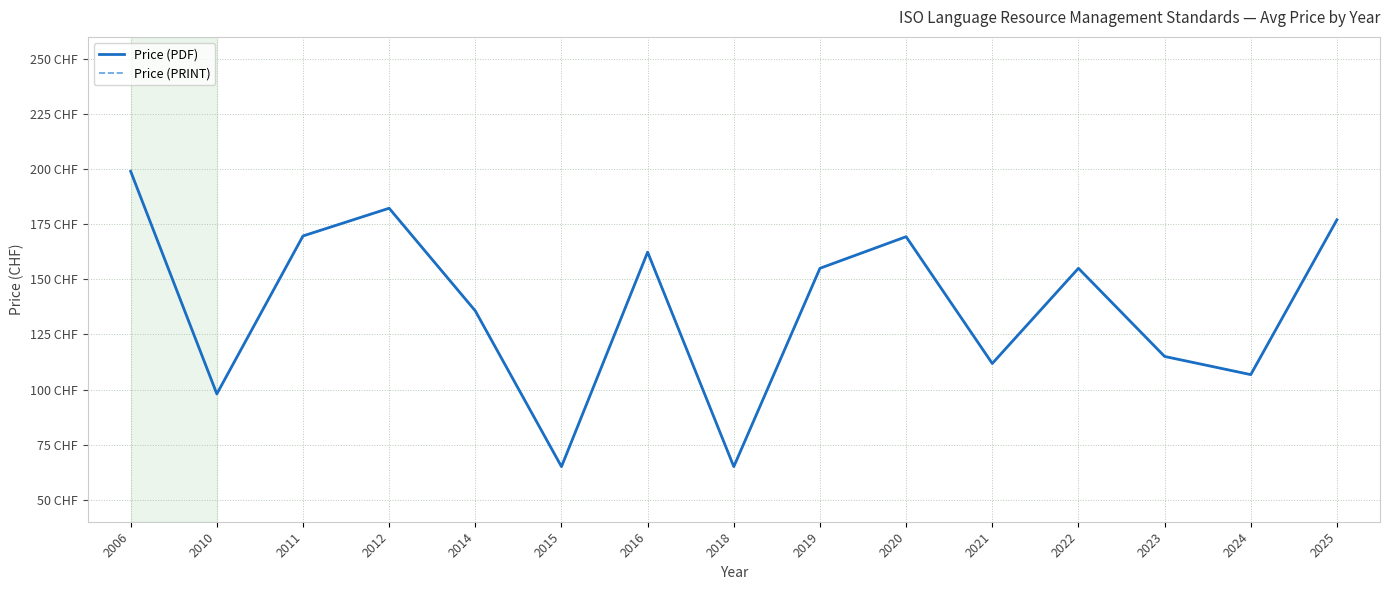

True or false: Price (PDF) and Price (PRINT) intersect in this chart.

False